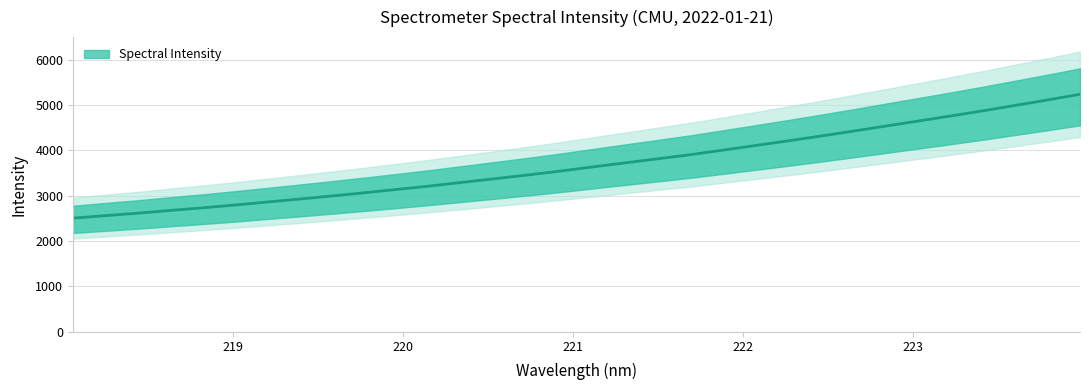

Where does the data first go above 3636?

221.1174